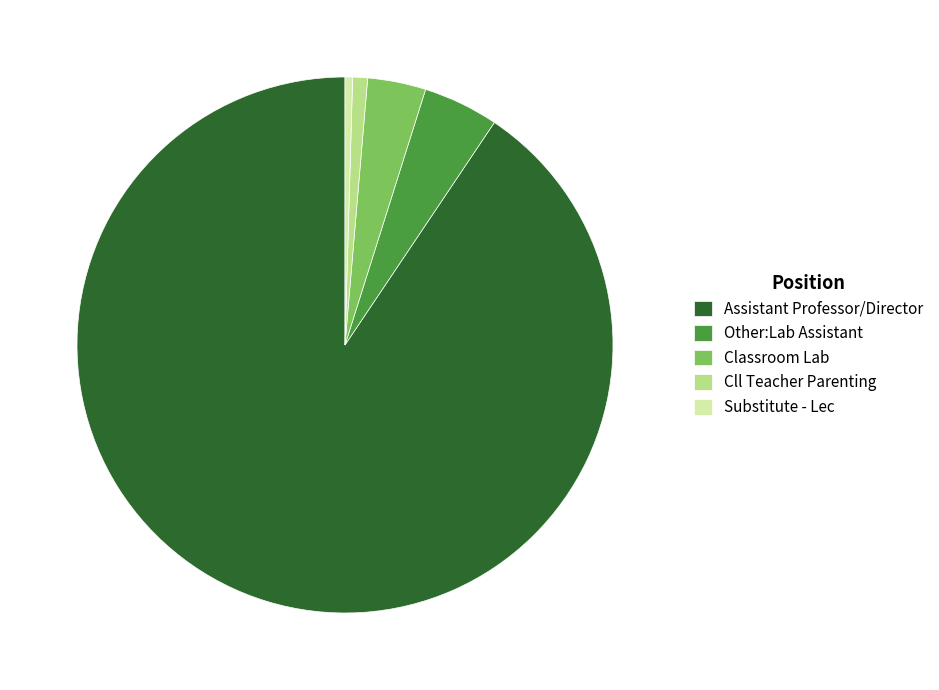

Do Substitute - Lec and Cll Teacher Parenting together represent more than half of the pie?

No